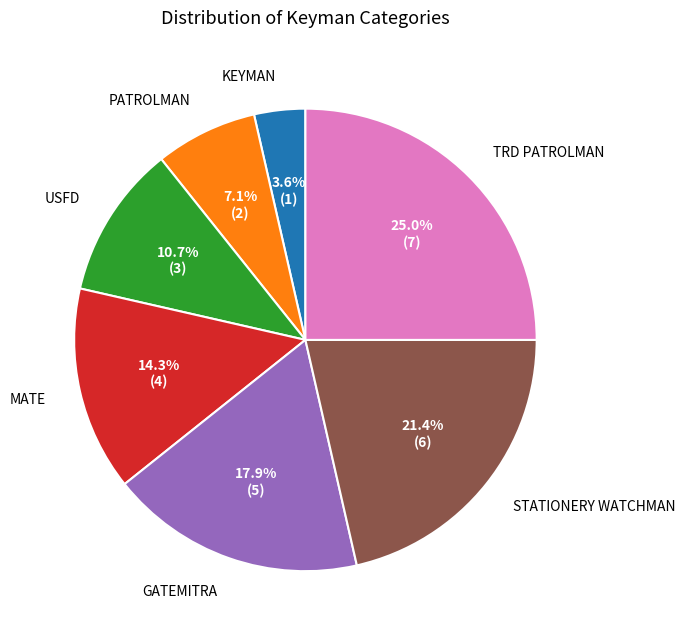

To the nearest percent, what is the difference between the largest and smallest slice percentages?

21%